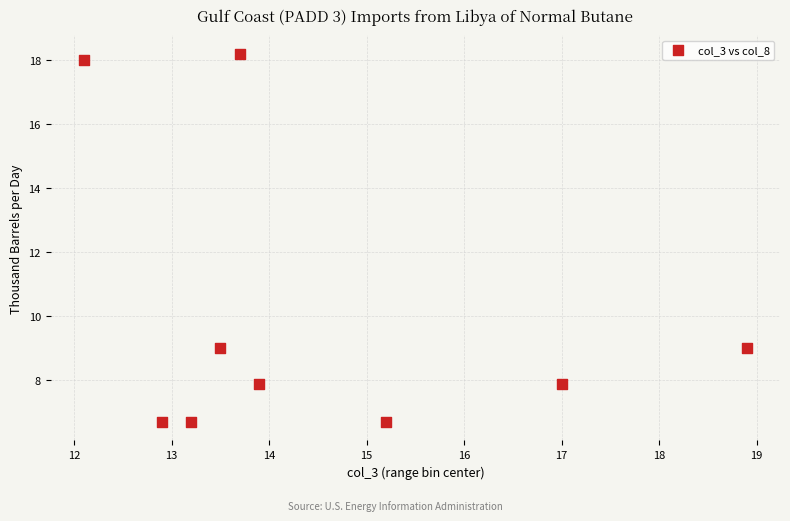

What is the average Y value?

10.0